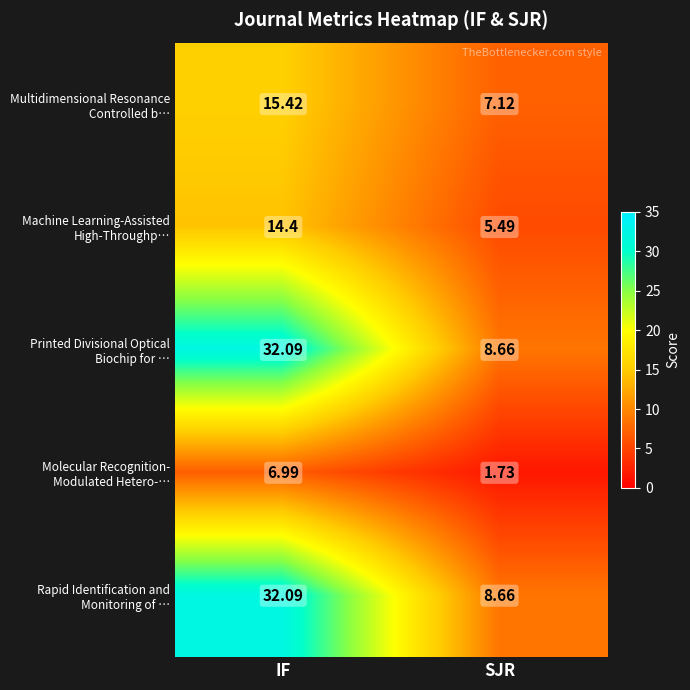

At which category is the sum across all series the highest?

IF